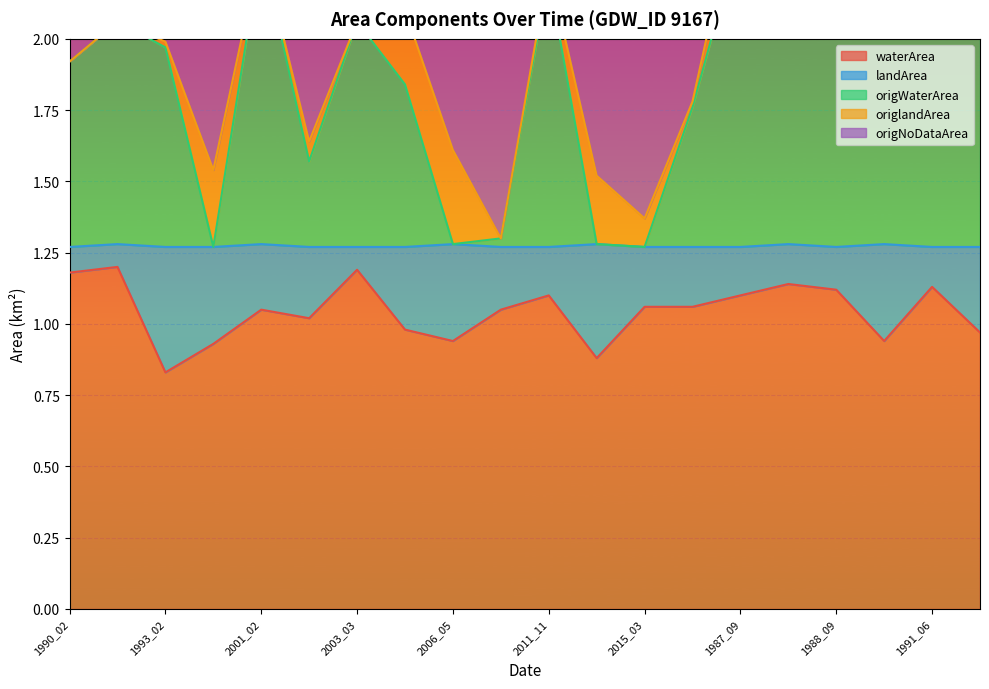

What is the difference between the second highest and minimum values in the origNoDataArea series?

1.3